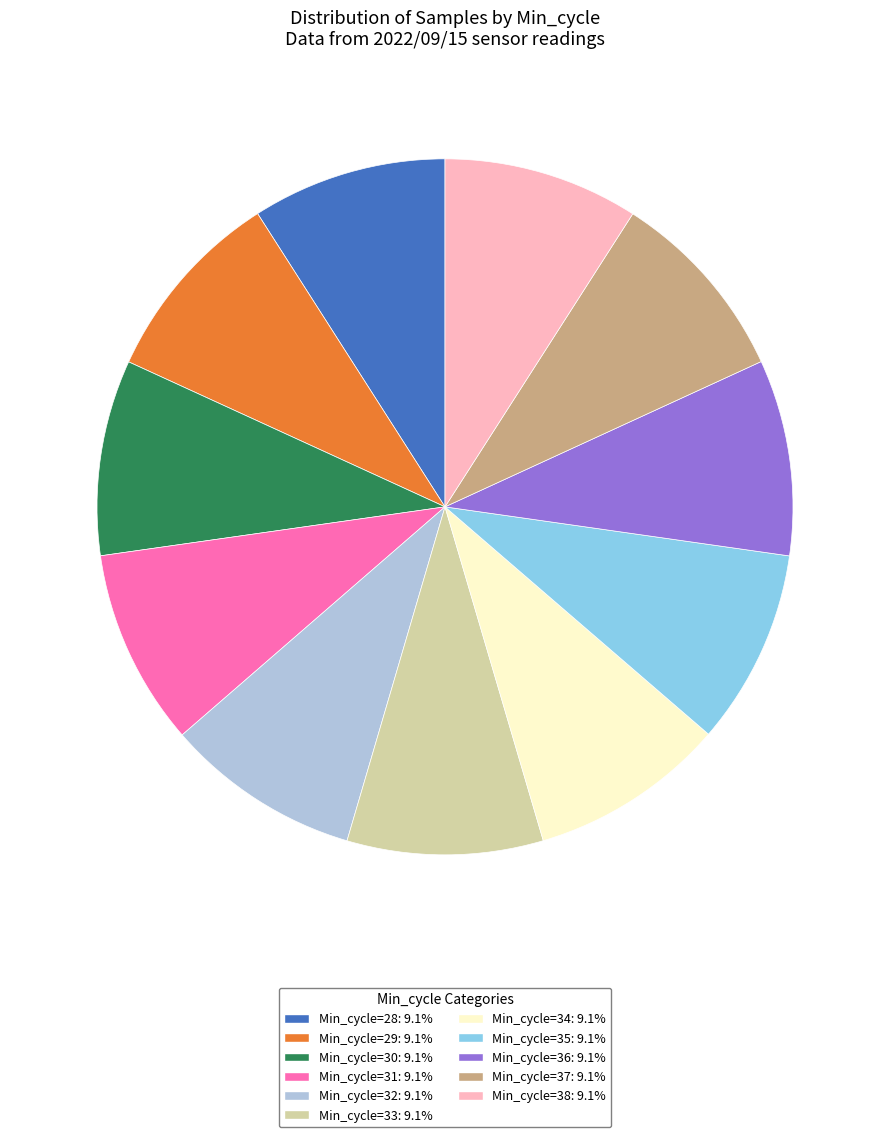

Is there a majority slice in this chart?

No